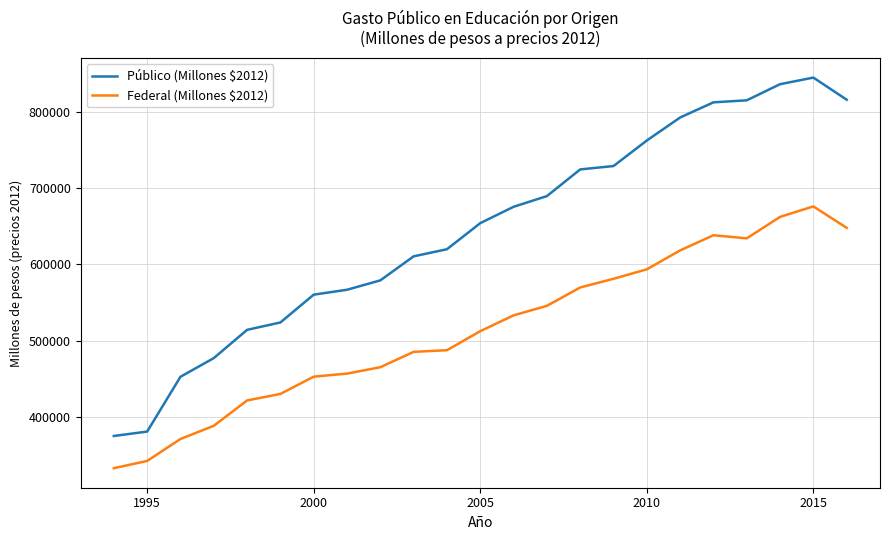

What is the highest value of the Federal (Millones $2012) series?

675928.8